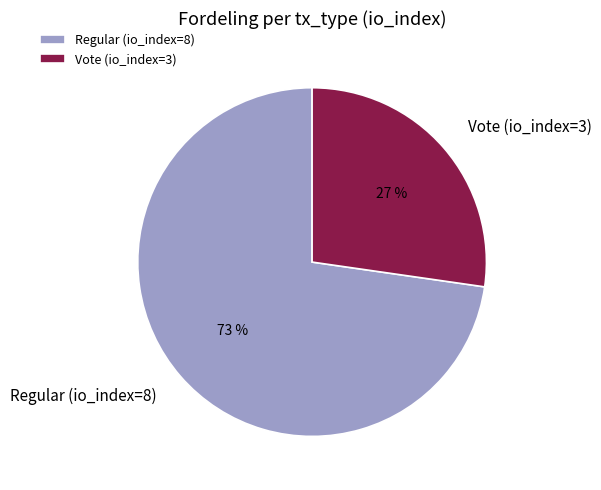

Is the sum of Regular (io_index=8) and Vote (io_index=3) greater than half?

Yes